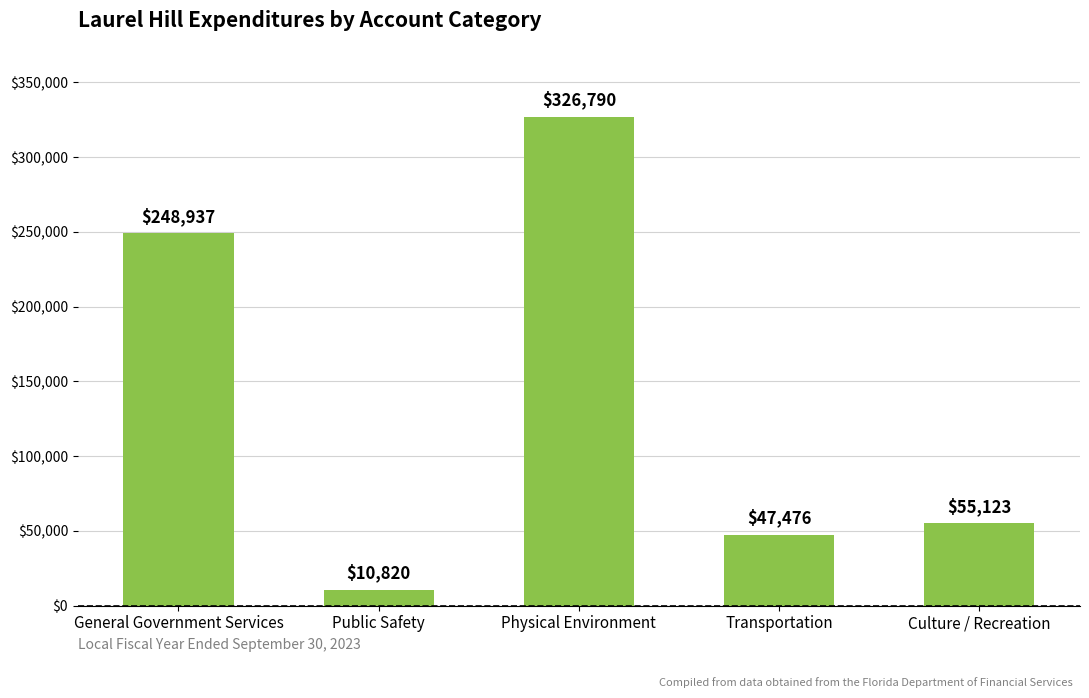

The chart shows a value of 248937 at General Government Services. True or false?

True